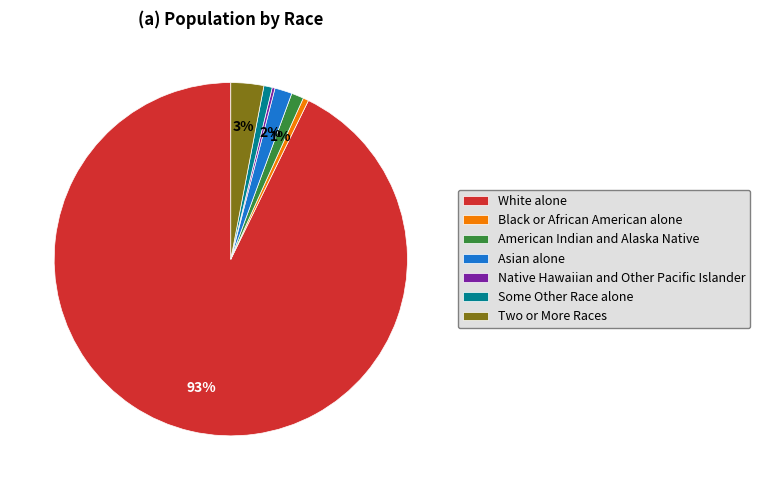

Does Some Other Race alone represent more than half of the total?

No